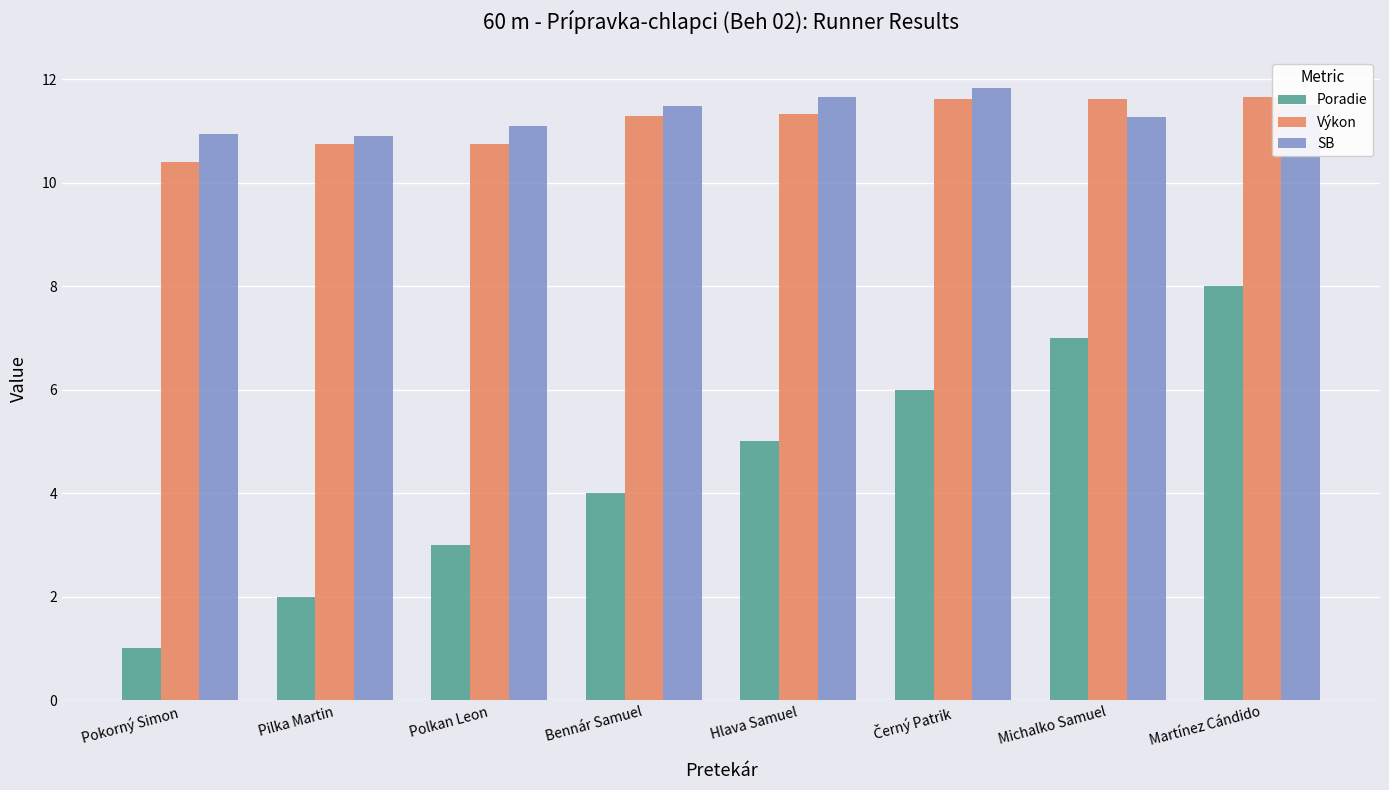

The Výkon series shows 10.7 at Pilka Martin. True or false?

True